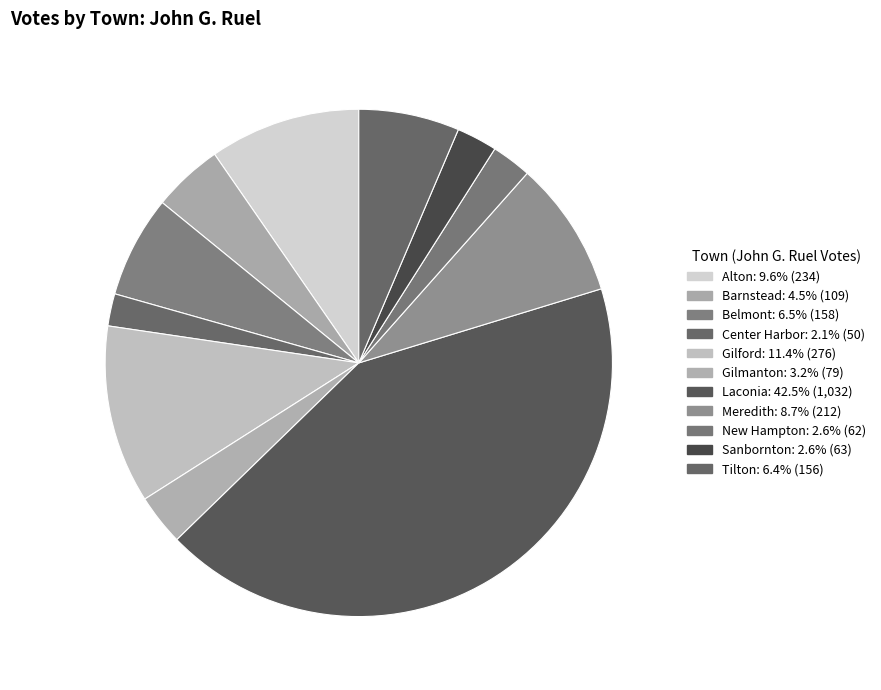

Rank the categories by value from lowest to highest.

Center Harbor, New Hampton, Sanbornton, Gilmanton, Barnstead, Tilton, Belmont, Meredith, Alton, Gilford, Laconia